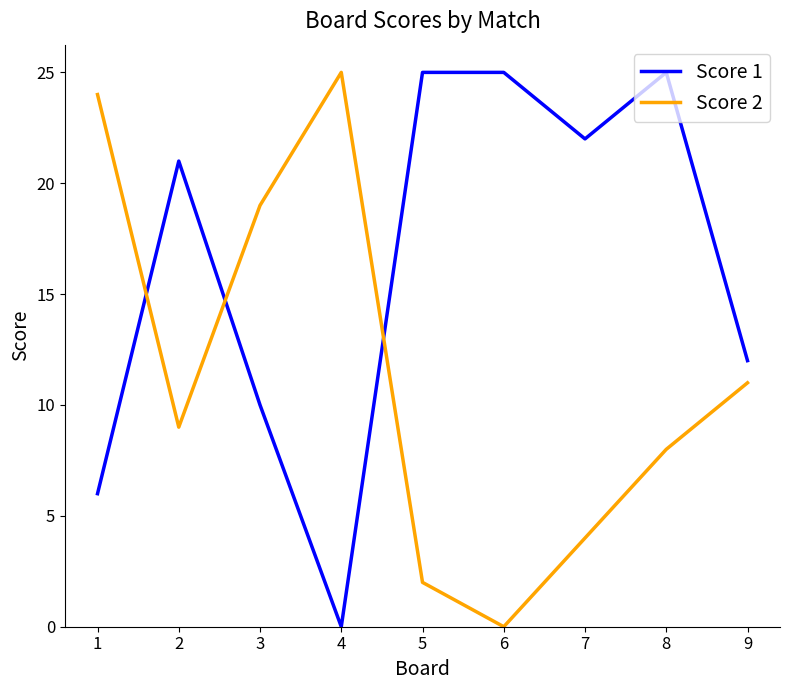

Reading left to right, what are all the values shown in this chart?

Score 1: 1=6	2=21	3=10	4=0	5=25	6=25	7=22	8=25	9=12
Score 2: 1=24	2=9	3=19	4=25	5=2	6=0	7=4	8=8	9=11